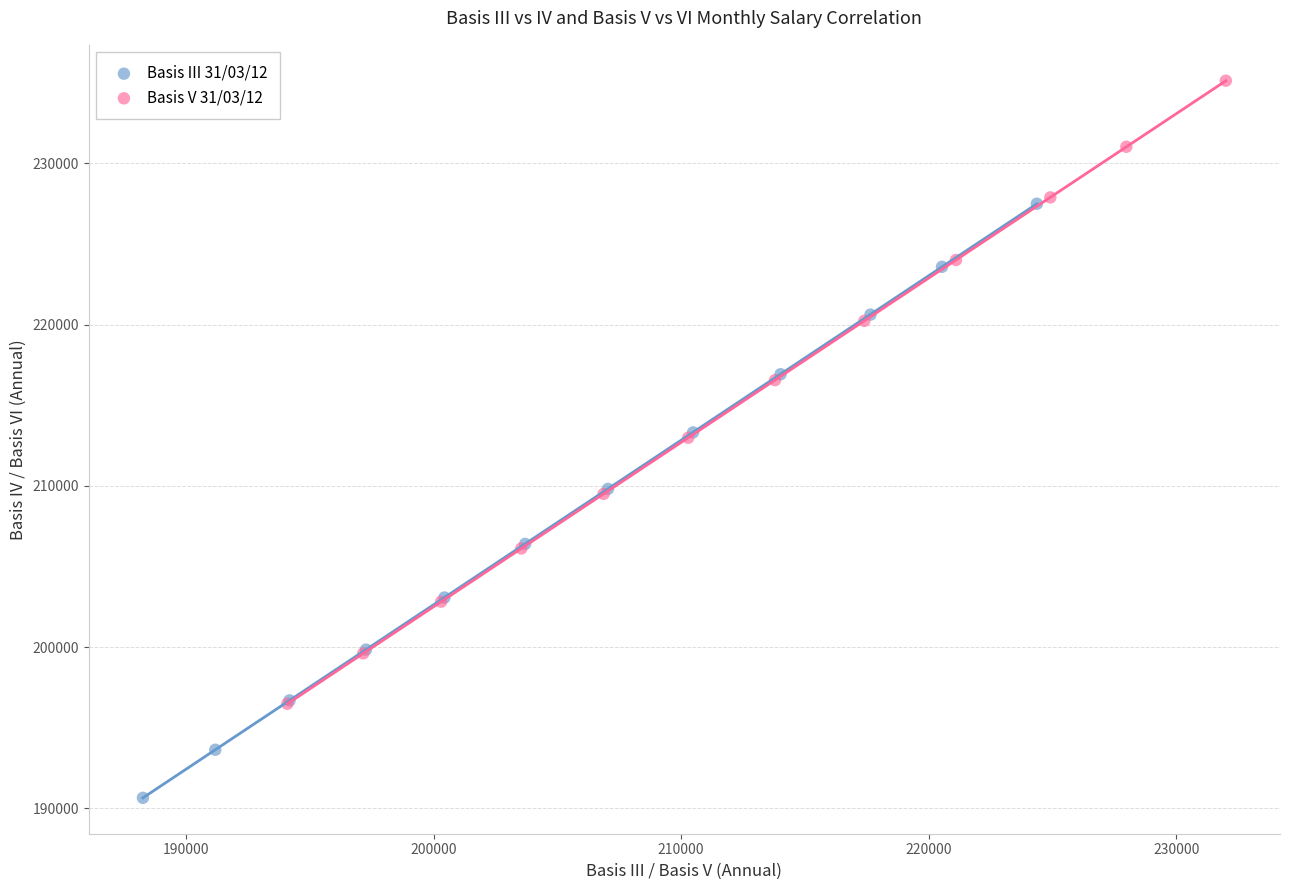

Which series has the largest Y range (max minus min)?

Basis V 31/03/12